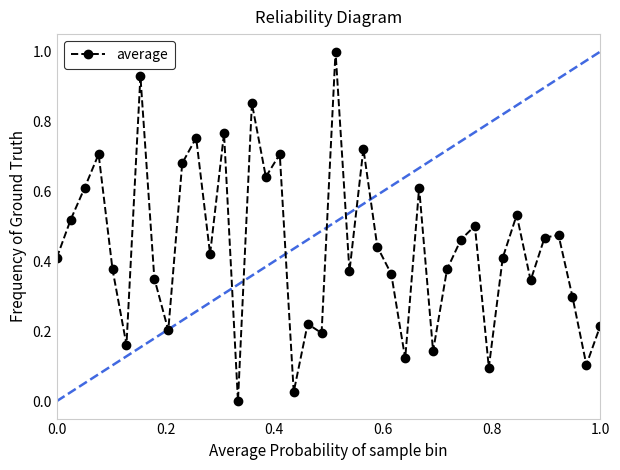

How many lines are shown in the chart?

1